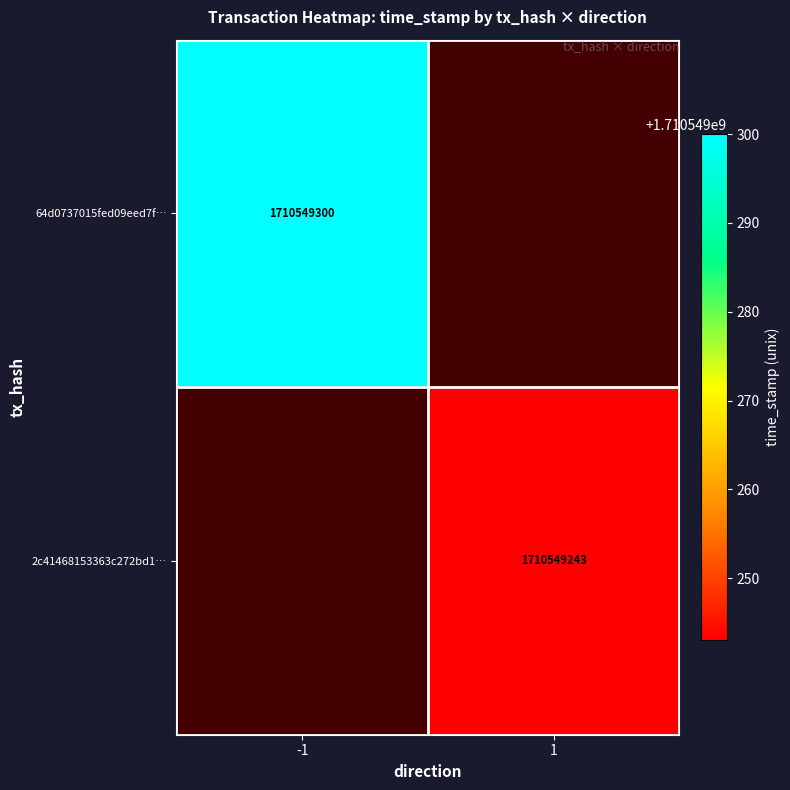

Count the number of categories in the chart.

2